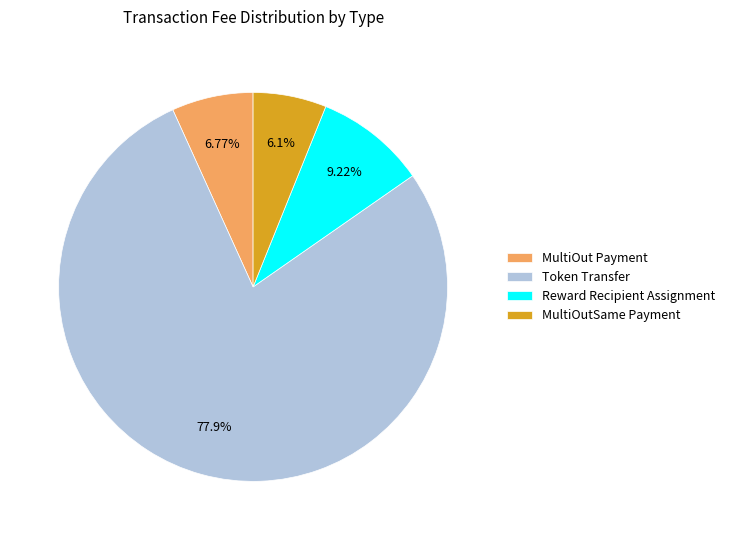

To the nearest percent, what is the average slice percentage?

25%